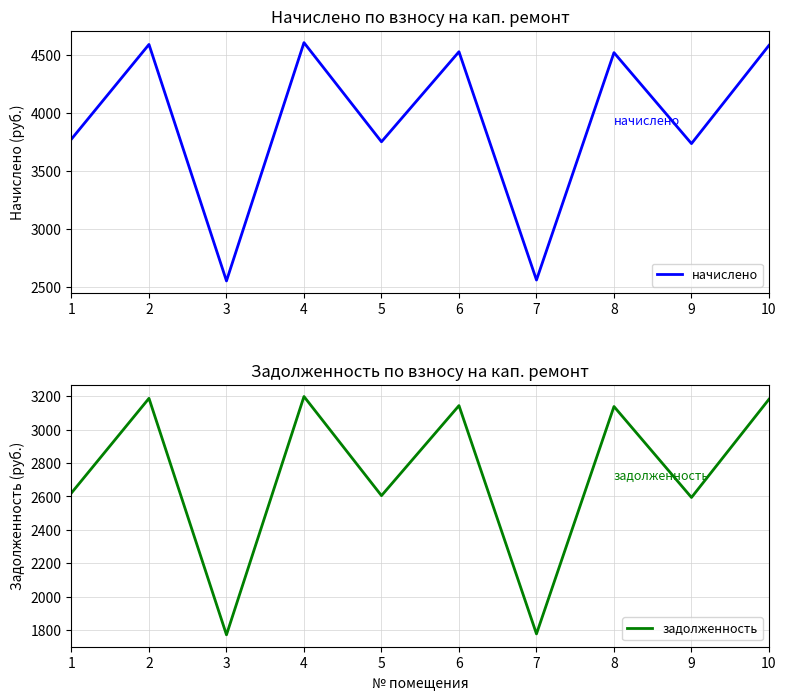

What value does the задолженность series have at 1?

2621.4